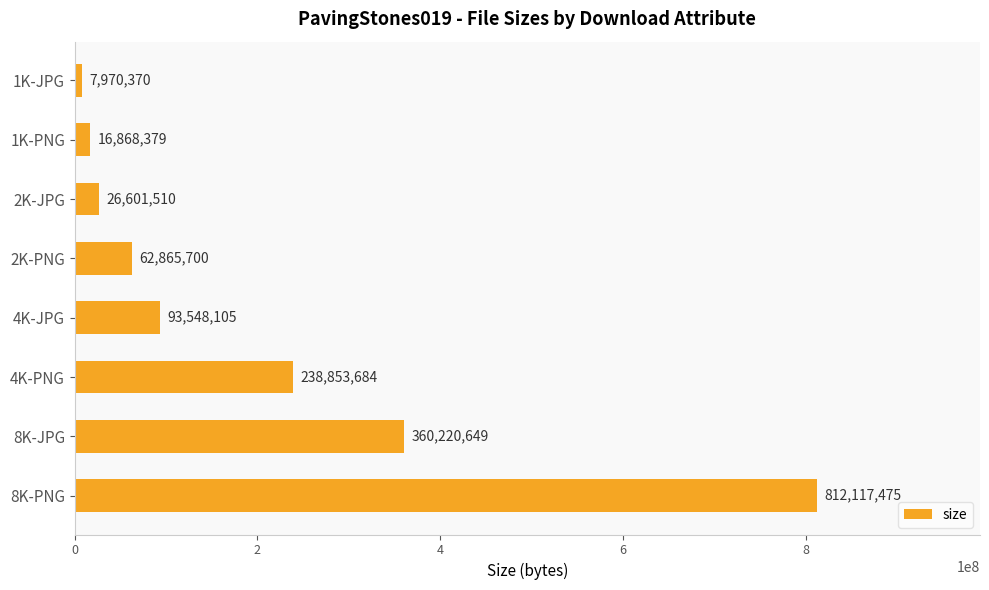

What is the minimum value shown in the chart?

7970370